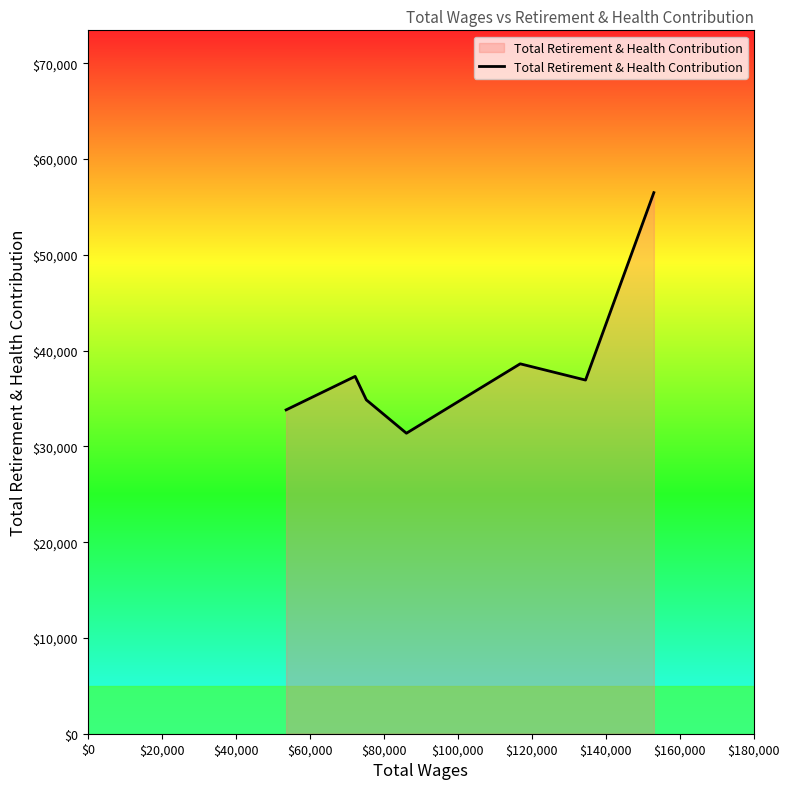

What is the minimum value shown in the chart?

31376